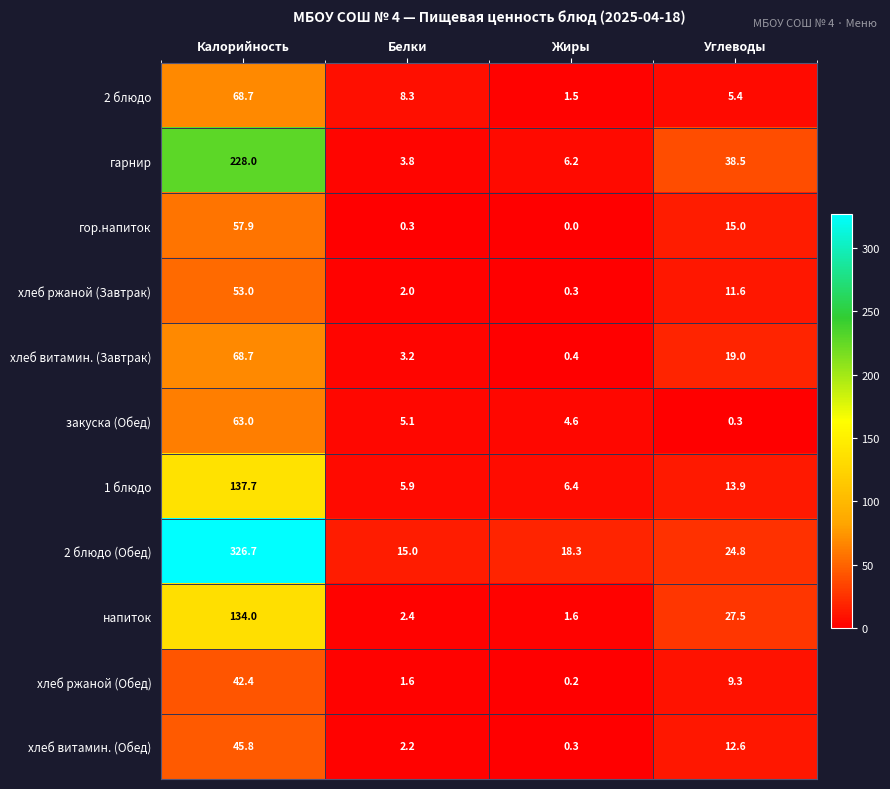

True or false: 1 блюдо has a value of 6.4 at Жиры.

True